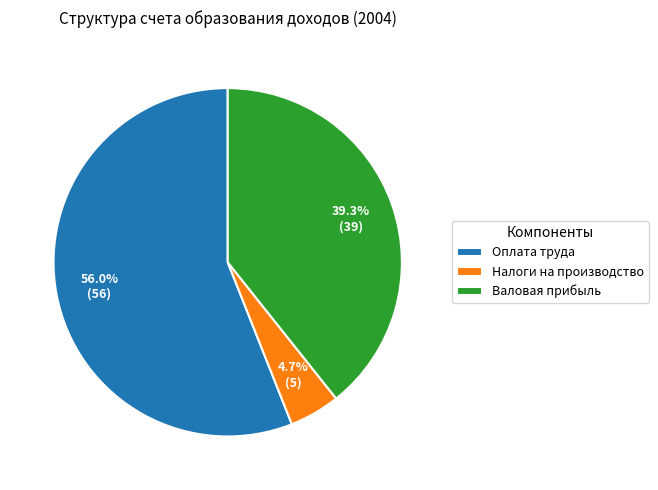

How many segments does this pie chart have?

3